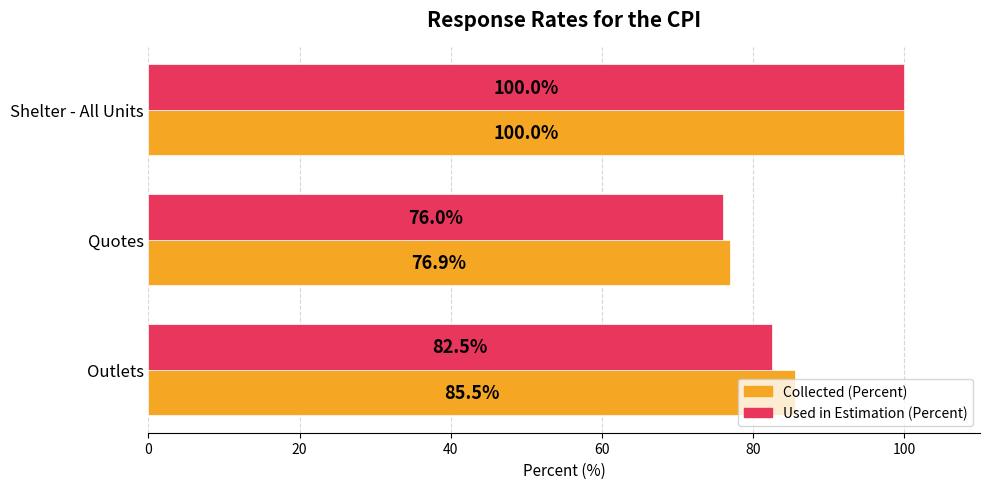

What is the sum of the Used in Estimation (Percent) values at Quotes and Shelter - All Units?

176.0